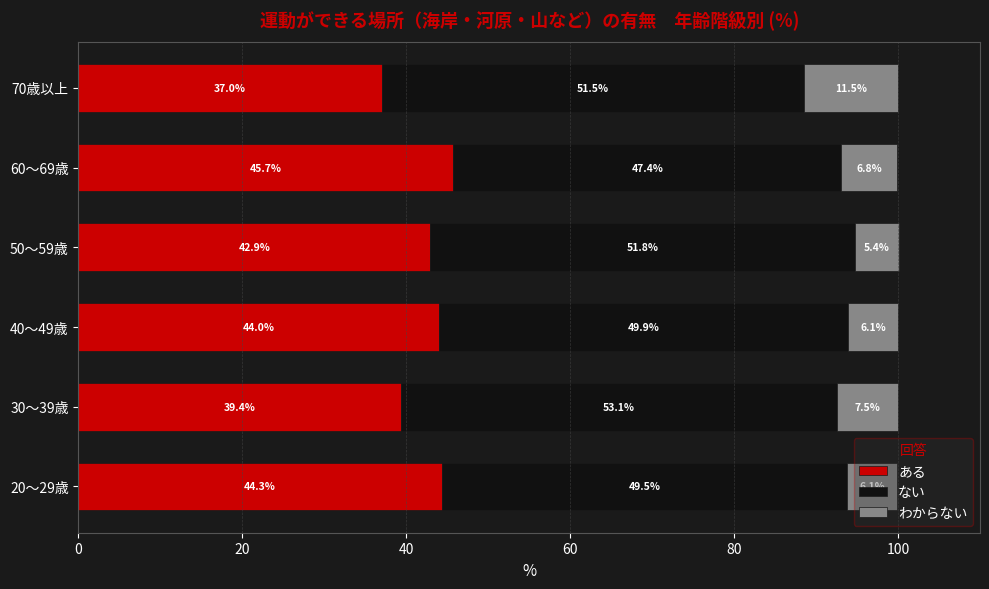

What is the sum of all ある values?

253.3